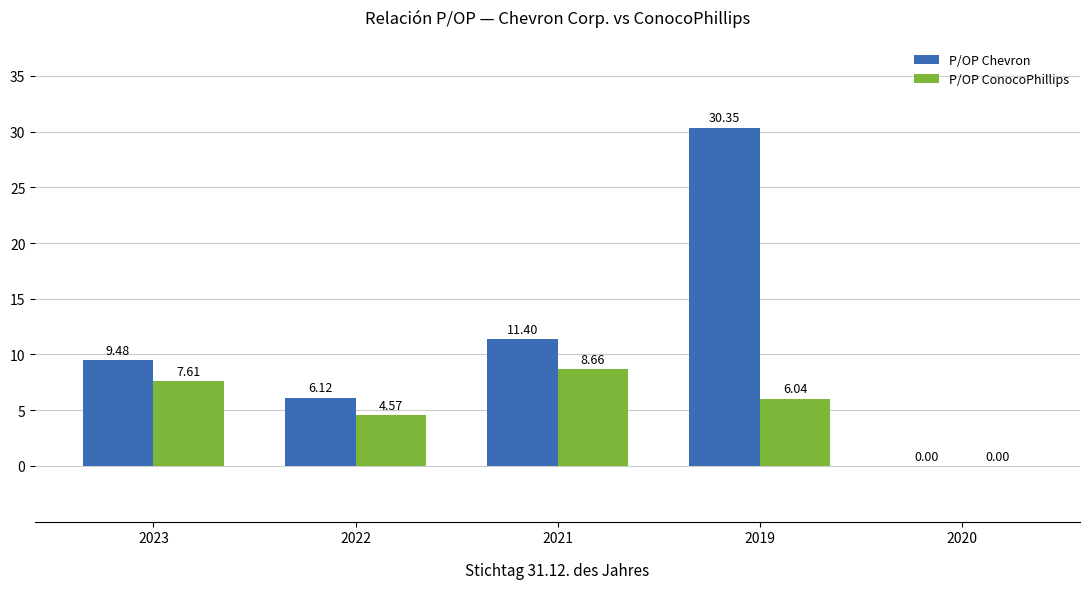

Are the bars grouped side by side (vs. stacked)?

Yes